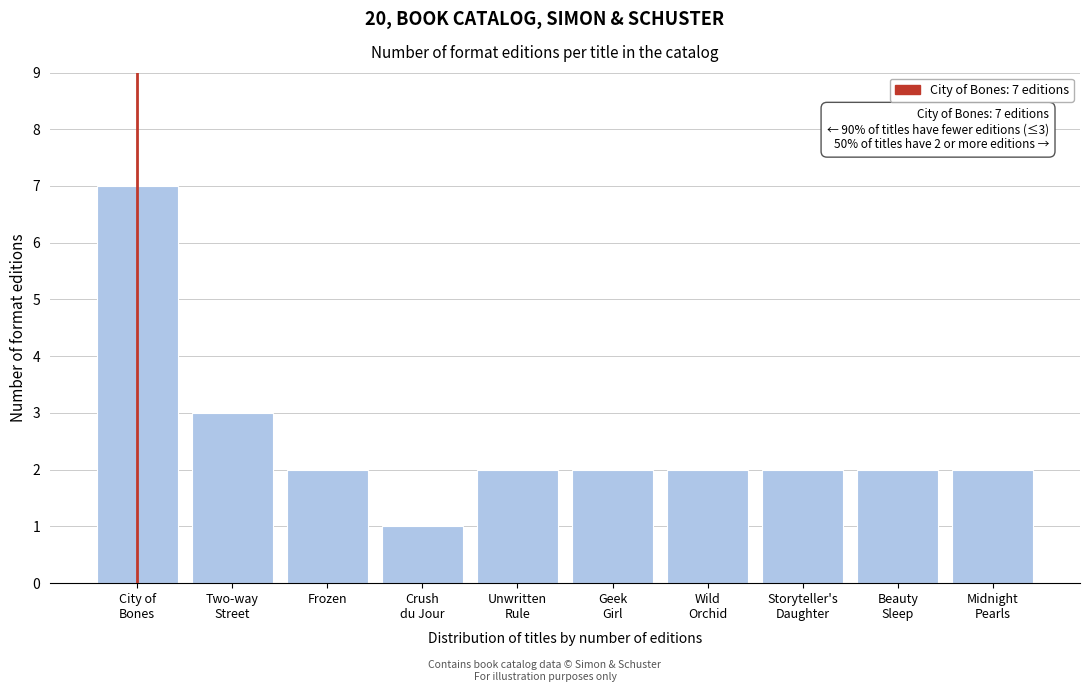

Reading left to right, what are all the values shown in this chart?

7	3	2	1	2	2	2	2	2	2